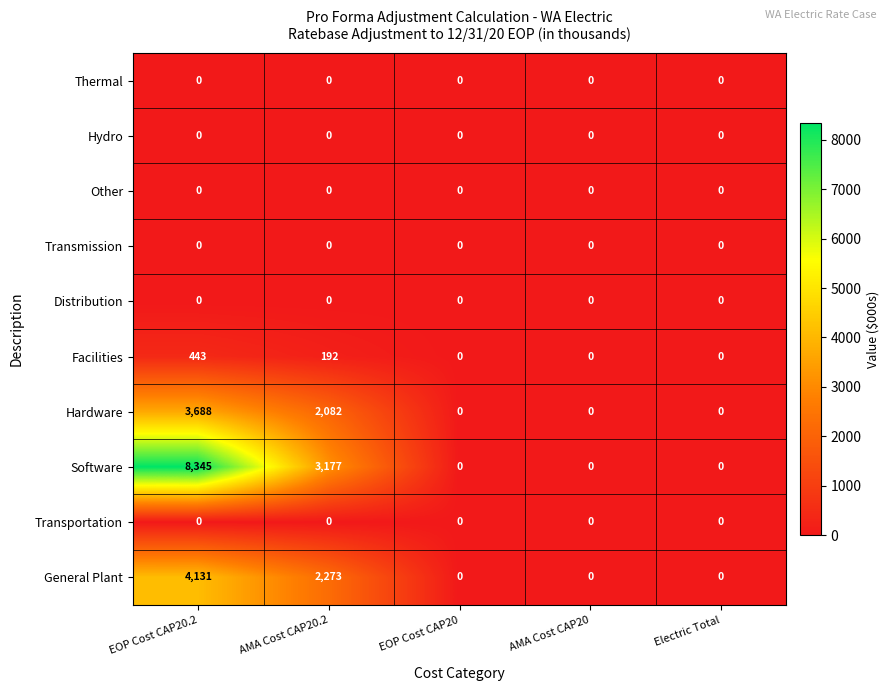

Which series has the largest total across all categories?

Software